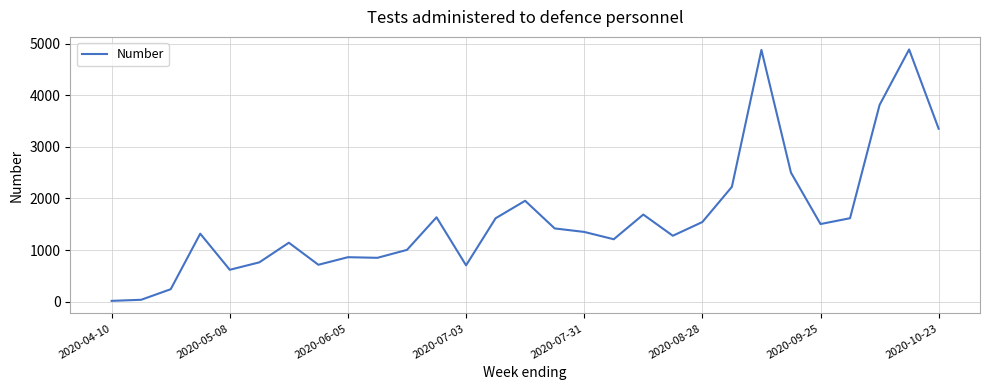

What is the difference between the maximum and minimum values?

4876